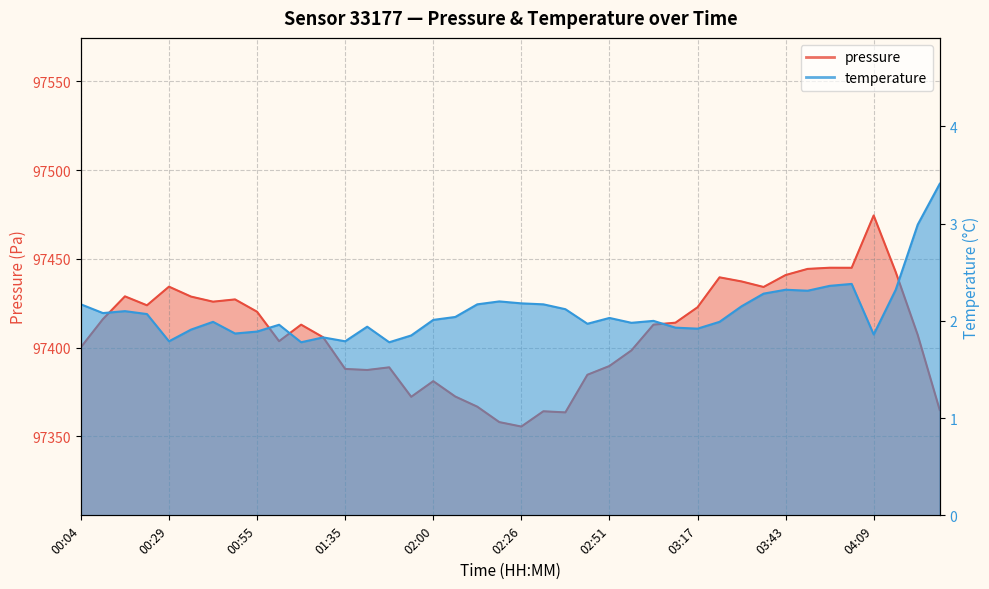

At 01:41, list the series in order from smallest to largest.

temperature, pressure